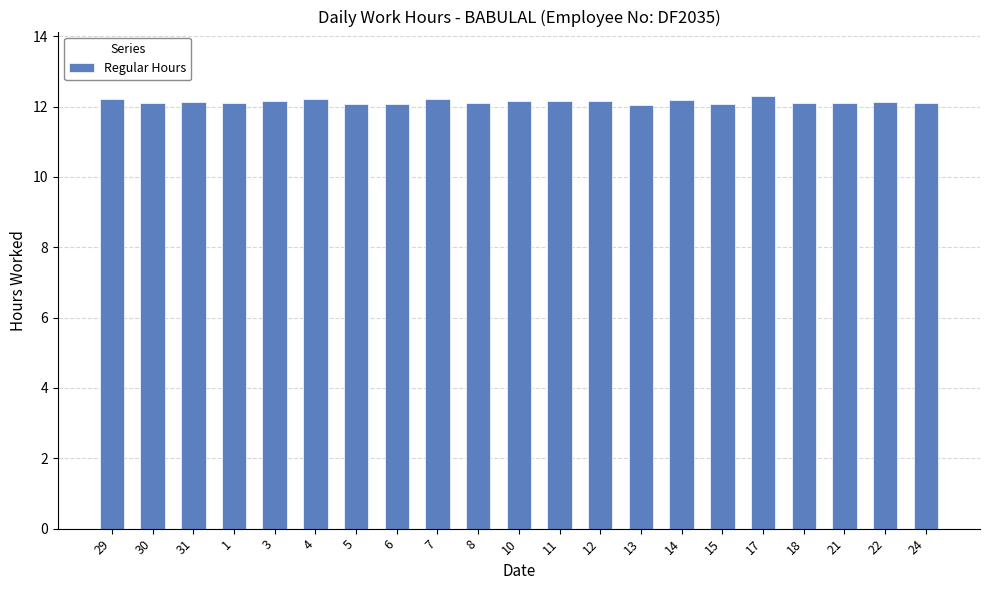

What is the ratio of the value at 15 to the value at 18?

1.0